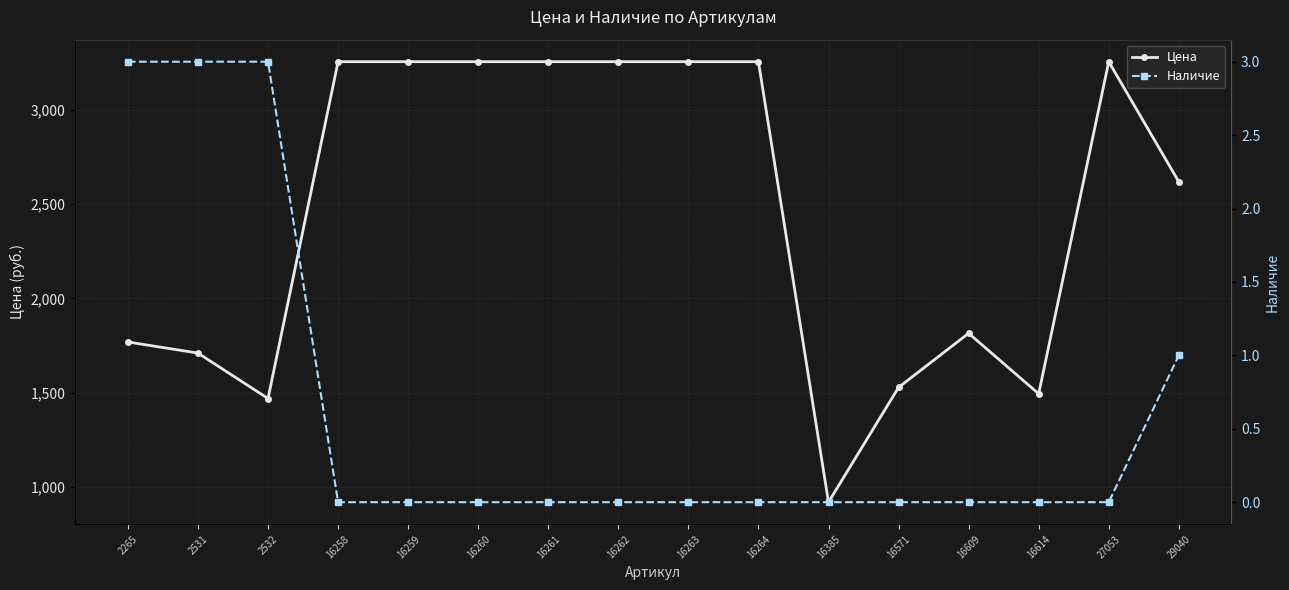

List the labels in order of Наличие value, smallest first.

16258, 16259, 16260, 16261, 16262, 16263, 16264, 16385, 16571, 16609, 16614, 27053, 29040, 2265, 2531, 2532